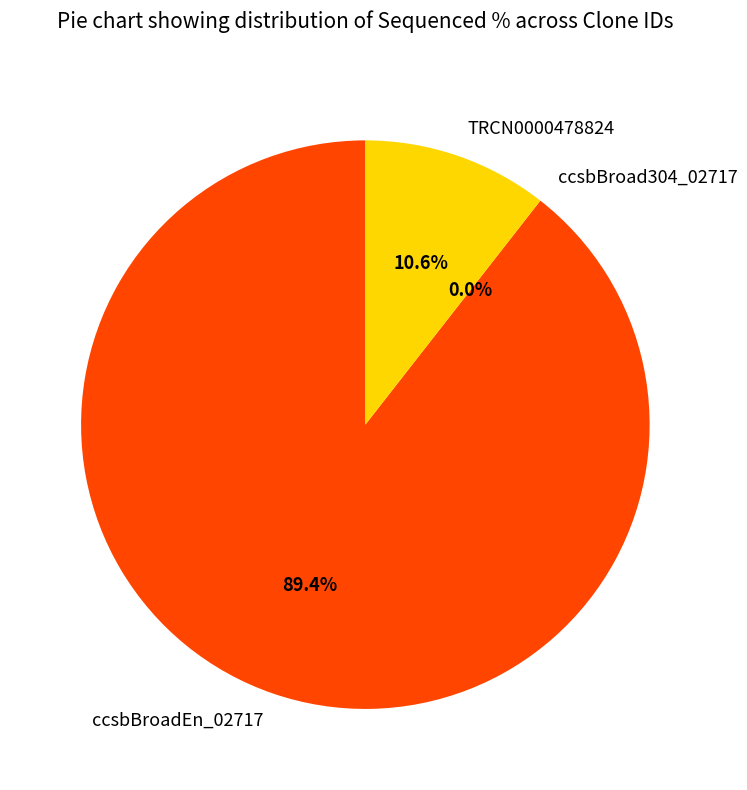

Rank the categories by value from lowest to highest.

ccsbBroad304_02717, TRCN0000478824, ccsbBroadEn_02717